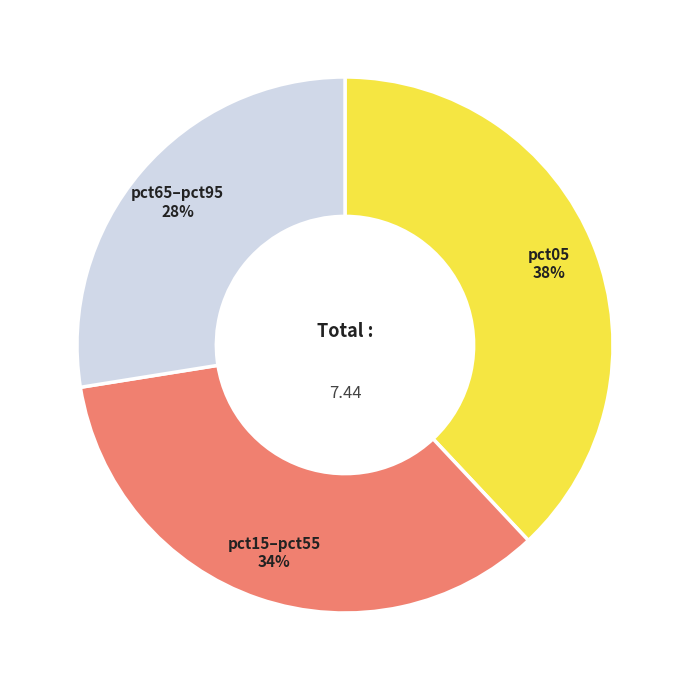

Which has a higher value, pct65–pct95 or pct05?

pct05